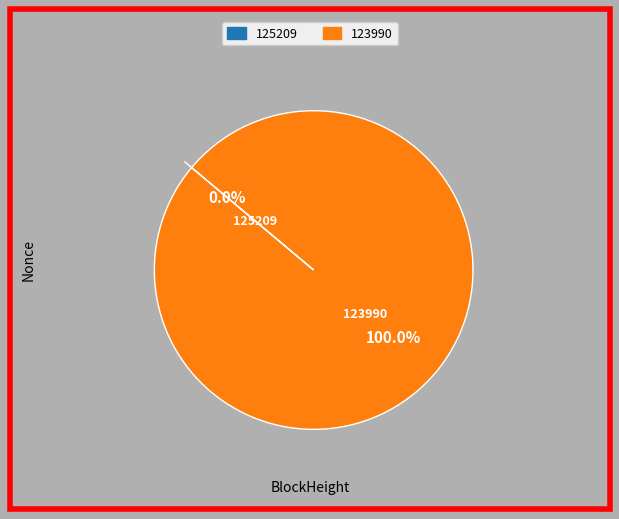

What is the majority slice?

123990